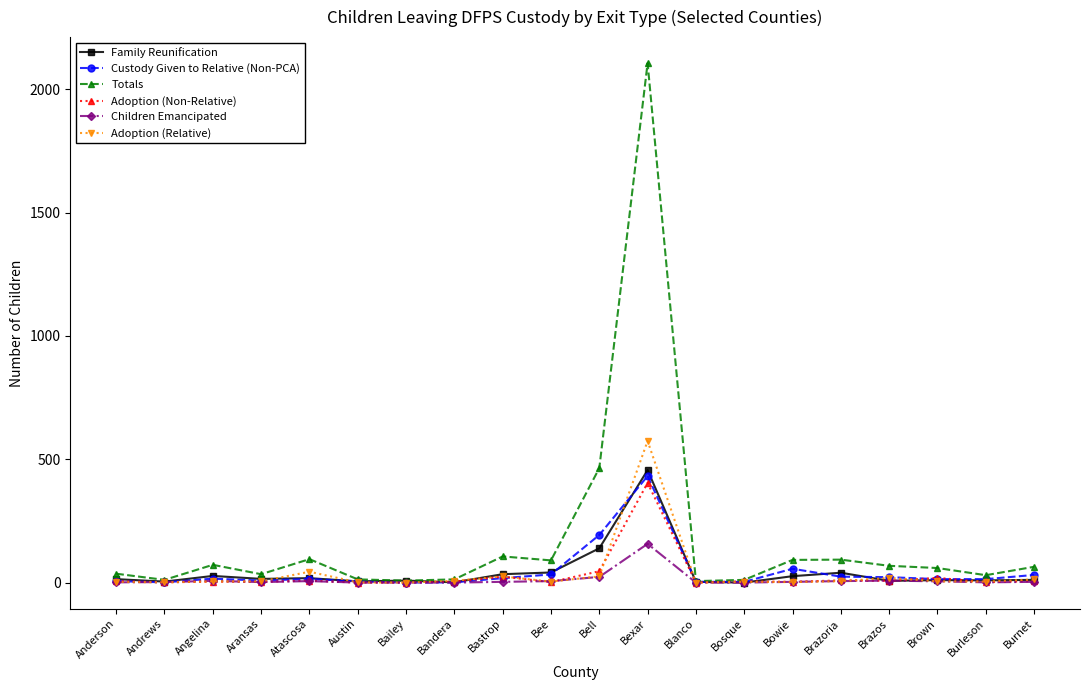

At which label is Family Reunification closest to 228?

Bell